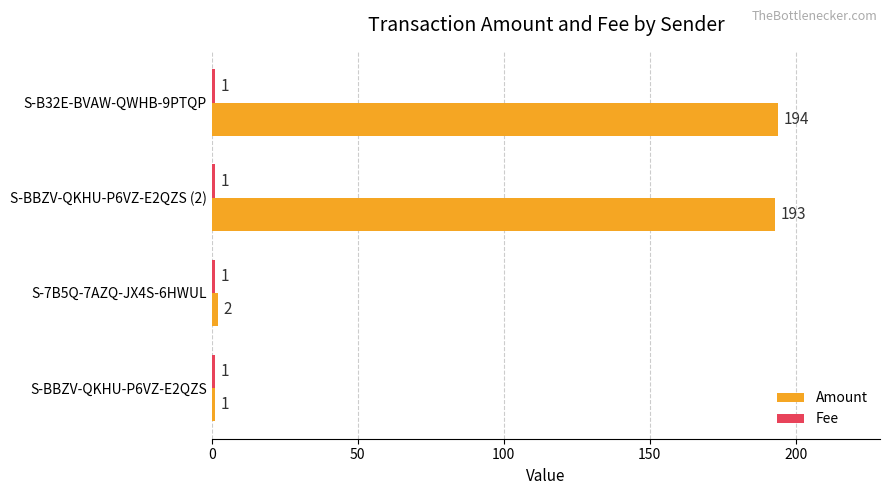

What is the approximate value of Amount at S-BBZV-QKHU-P6VZ-E2QZS (2)?

193.0